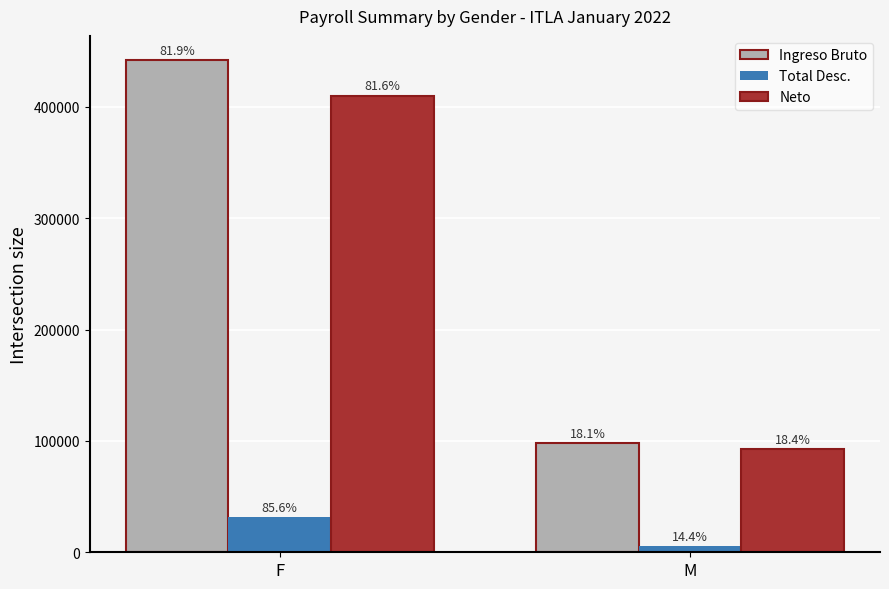

What are all the series names shown in the legend?

Ingreso Bruto, Total Desc., Neto